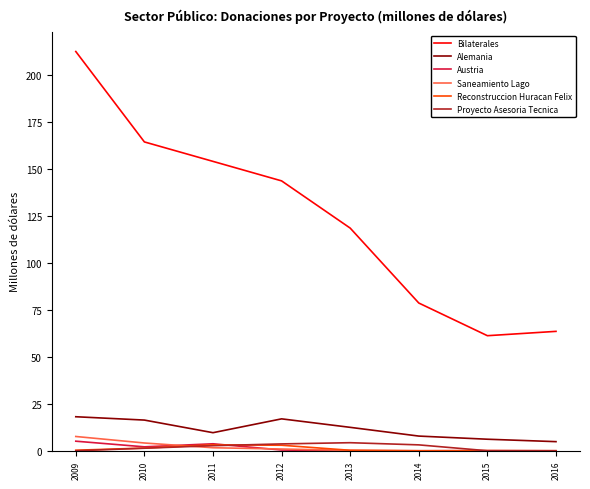

True or false: Austria and Reconstruccion Huracan Felix intersect in this chart.

True